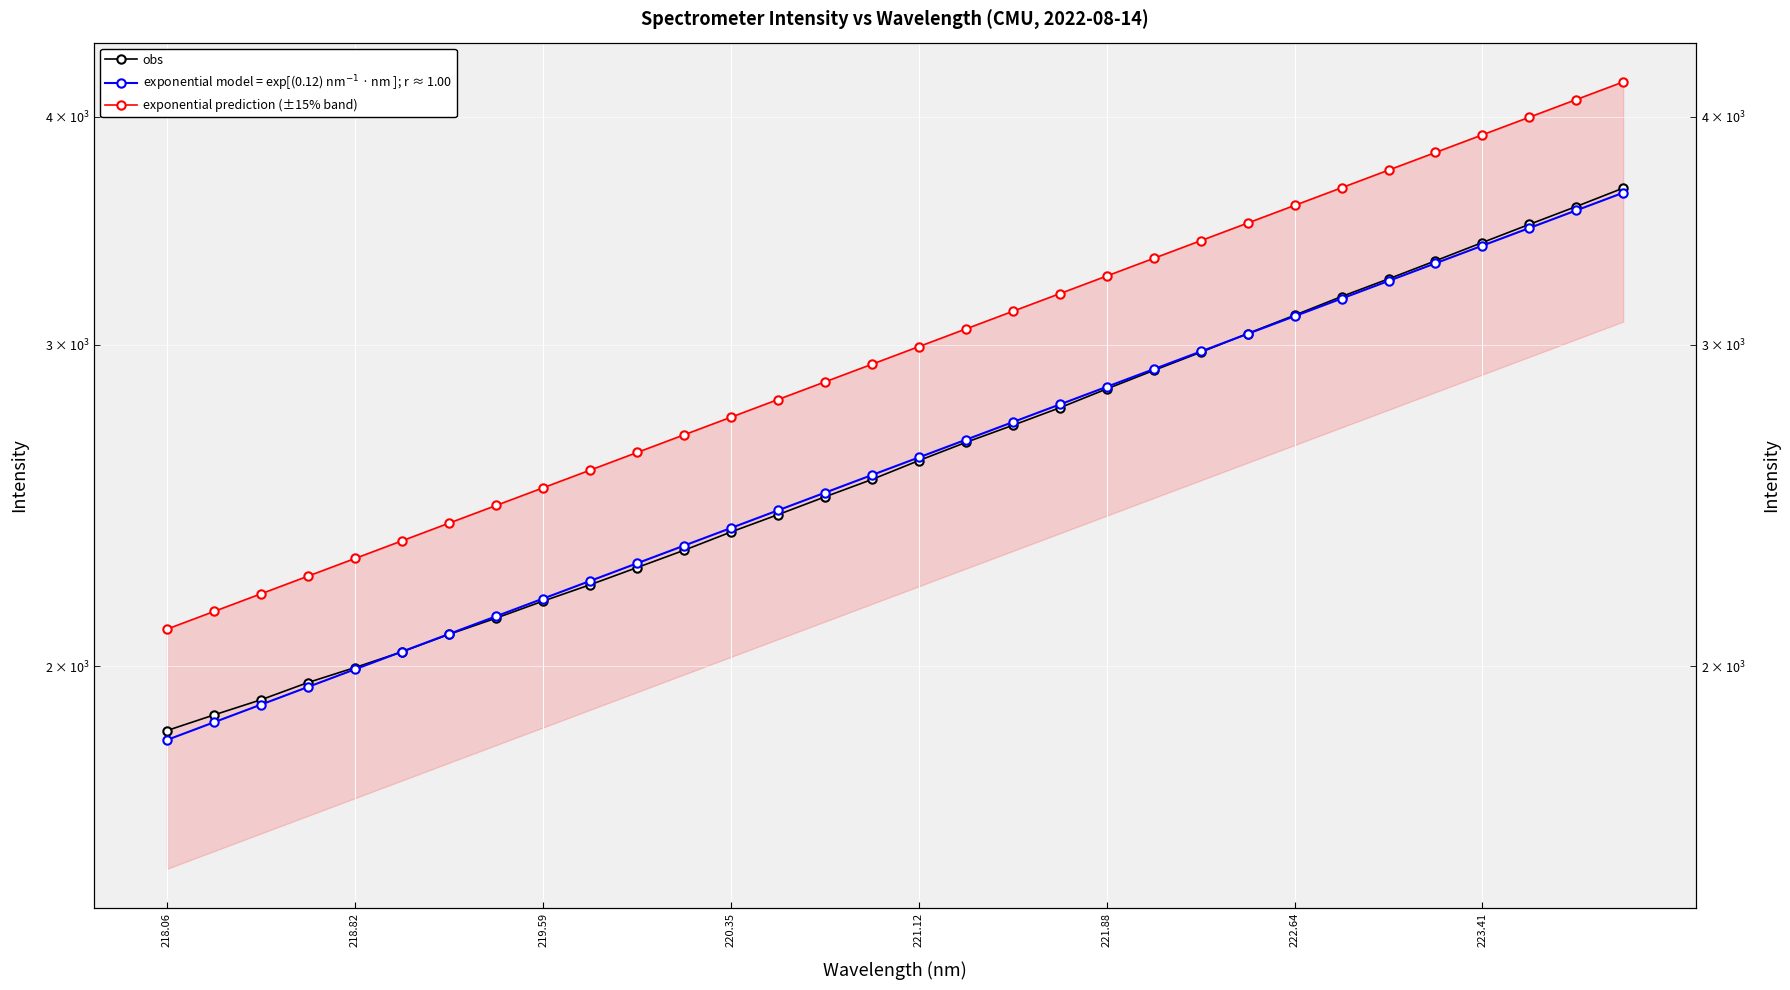

Count the number of categories in the chart.

32